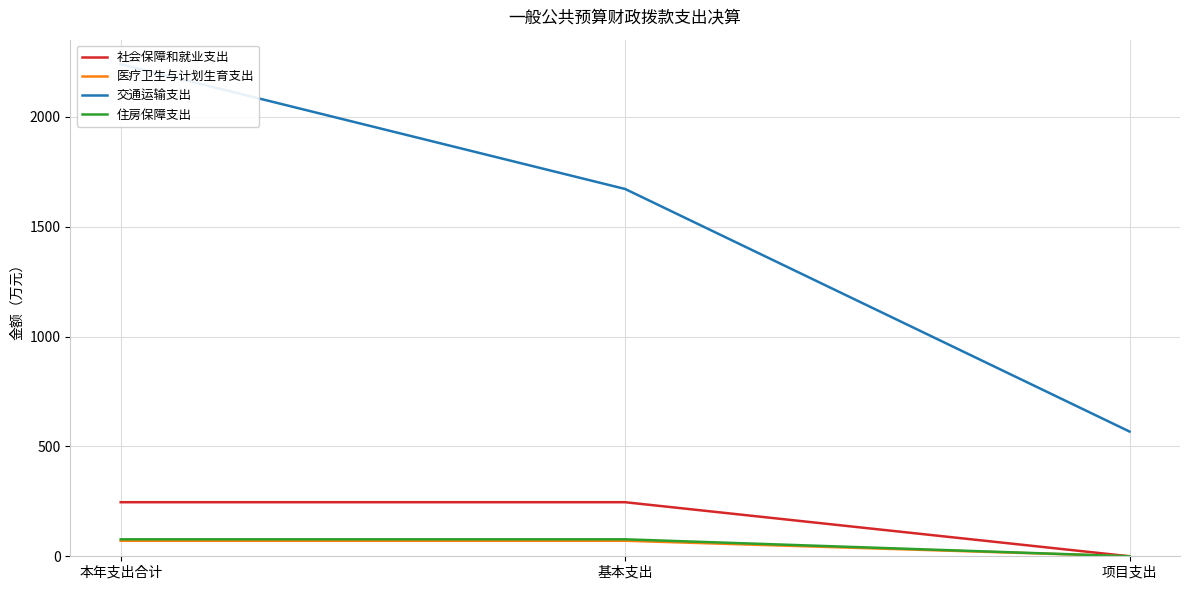

At how many categories does at least one series exceed 1175?

2